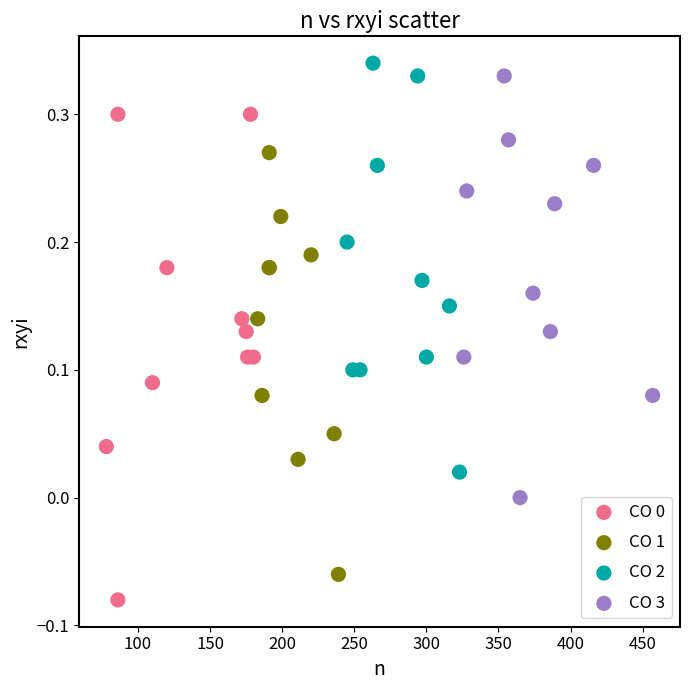

Which series reaches the maximum Y coordinate?

CO 2